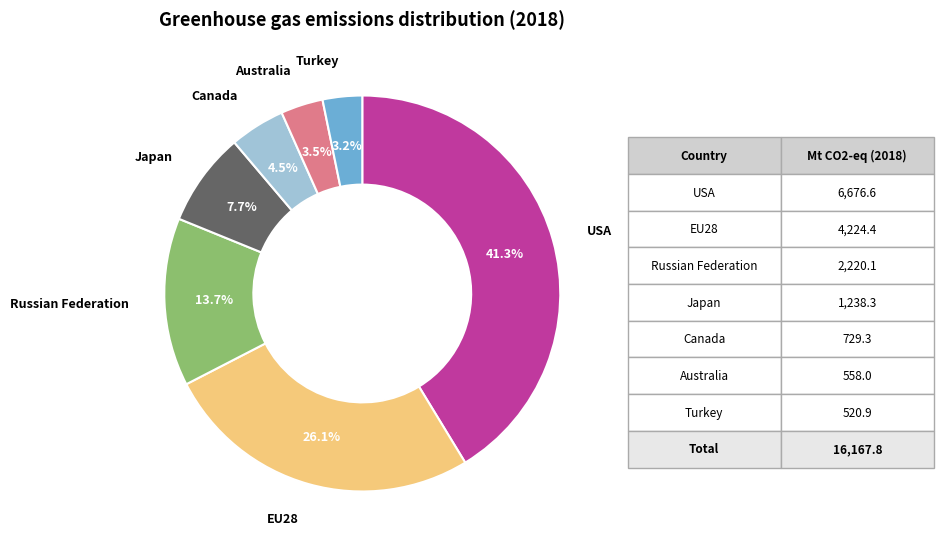

Does any single category account for the majority?

No